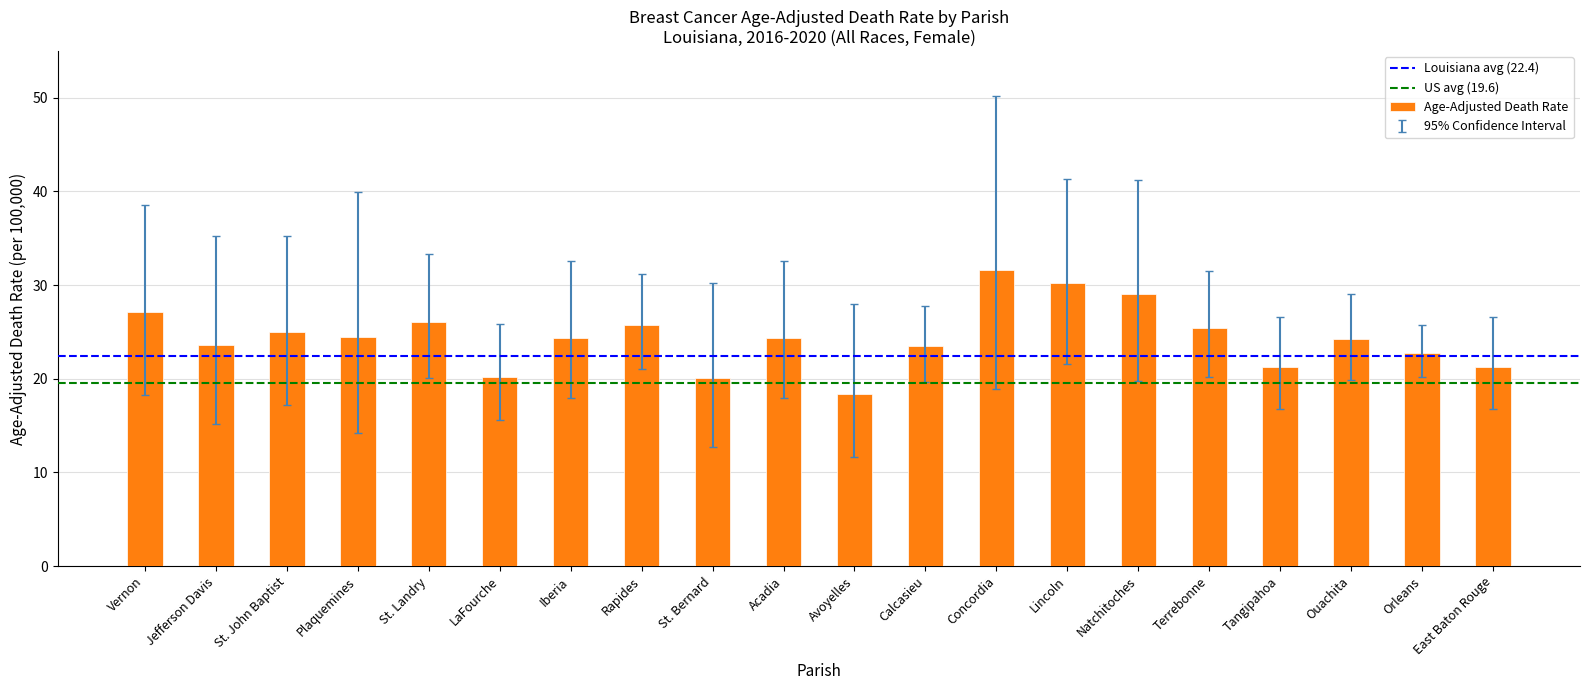

How many bars are there in total?

20